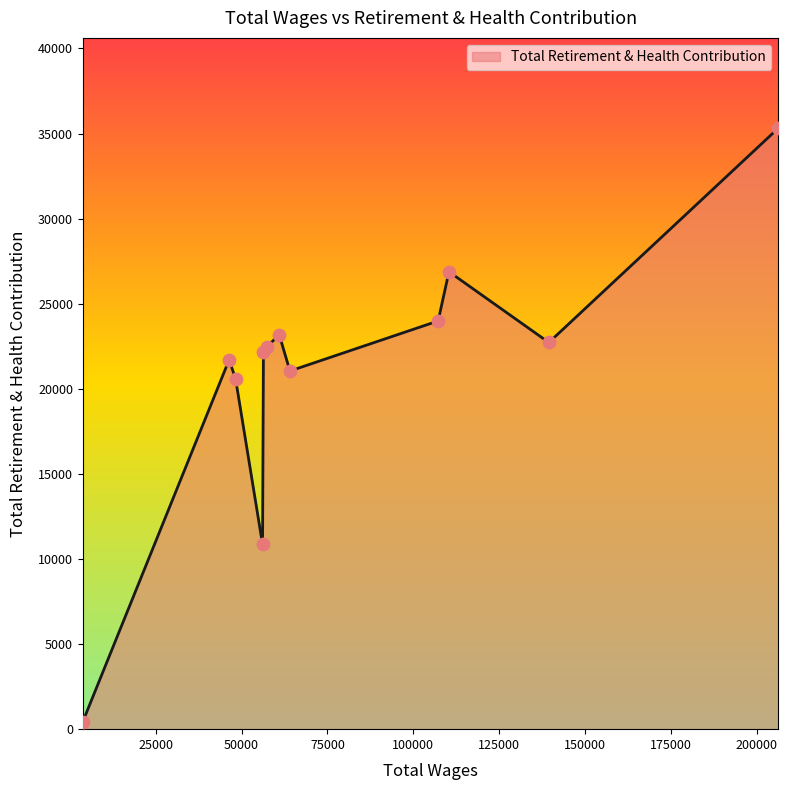

What is the difference between the maximum and minimum values?

34877